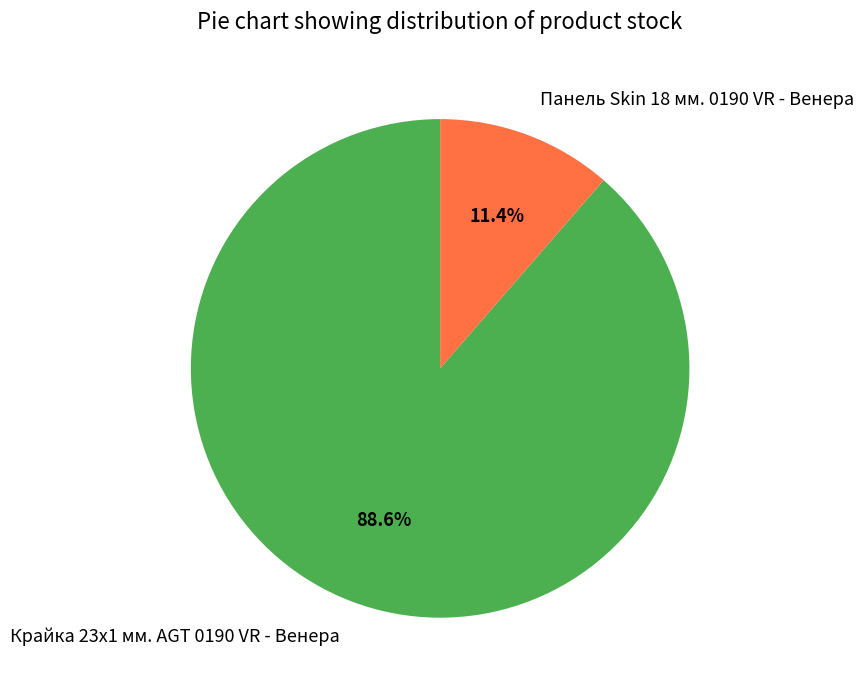

Which category has the biggest portion of the pie?

Крайка 23x1 мм. AGT 0190 VR - Венера